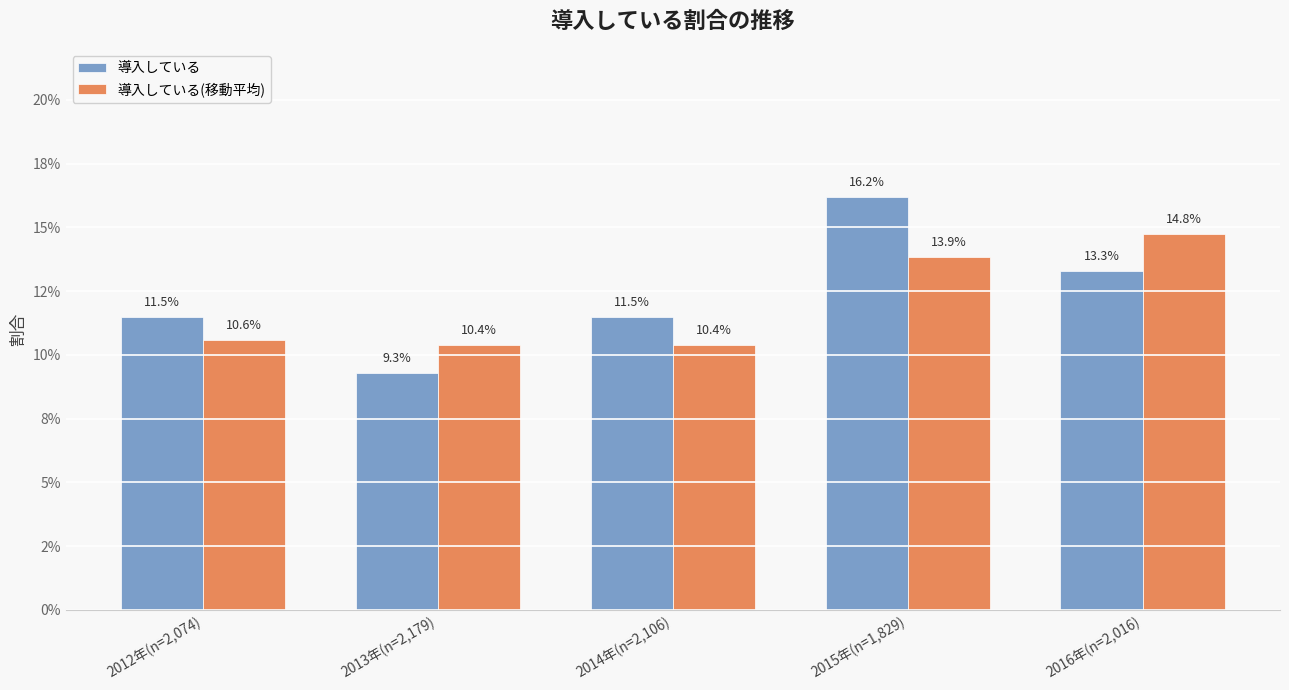

What are all the series names shown in the legend?

導入している, 導入している(移動平均)